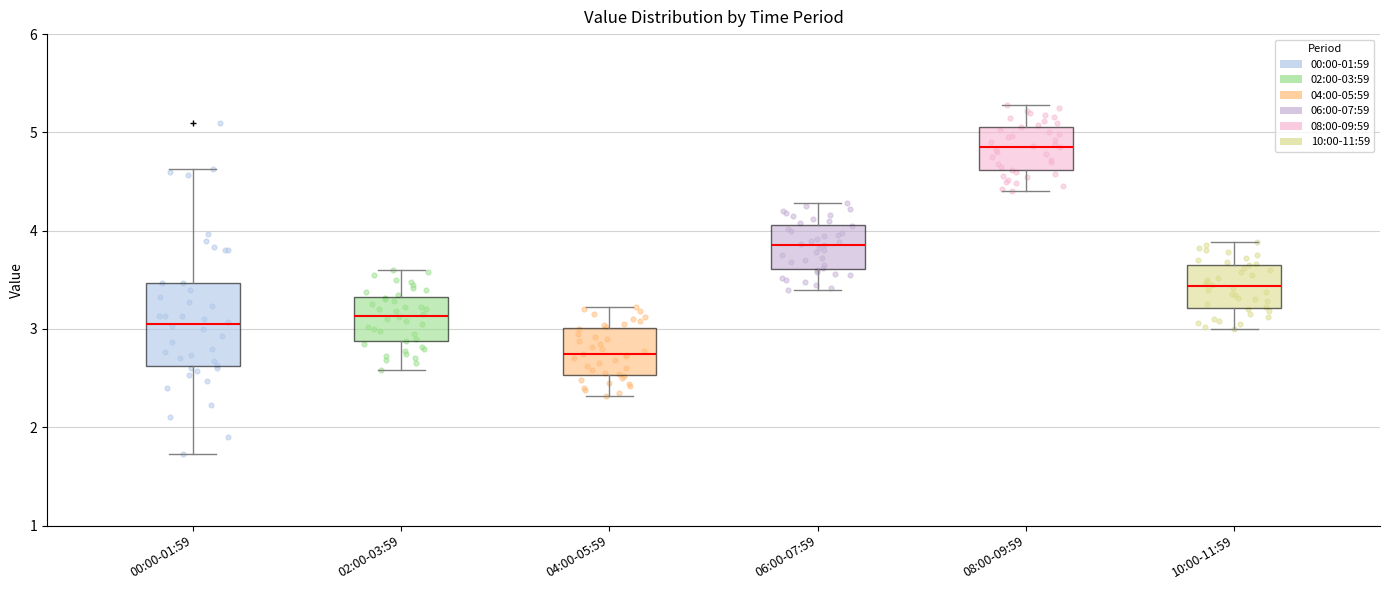

Which box's median line is the highest?

08:00-09:59